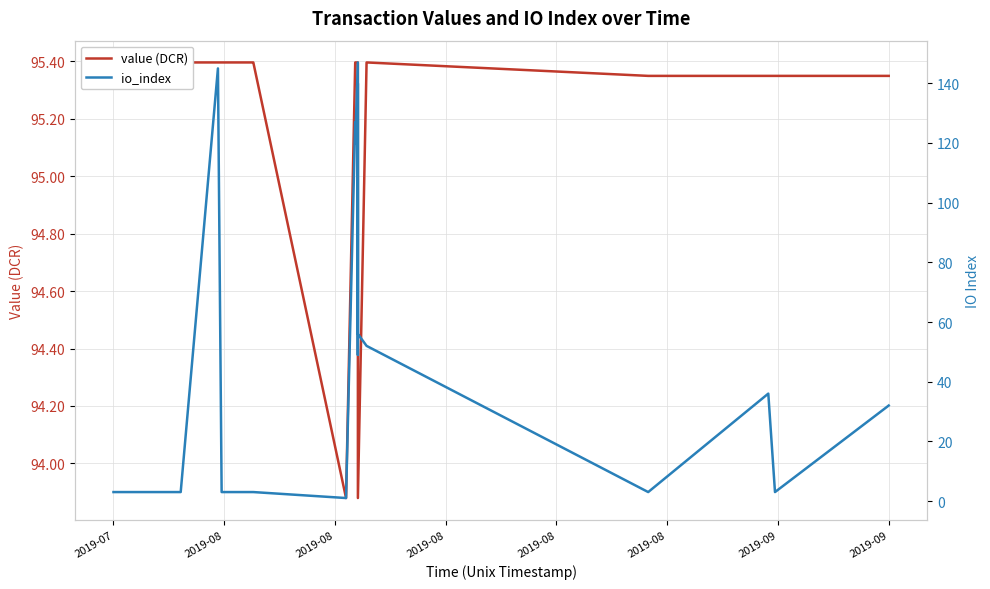

Between which two adjacent categories do io_index and value (DCR) first intersect?

2019-08 and 2019-08